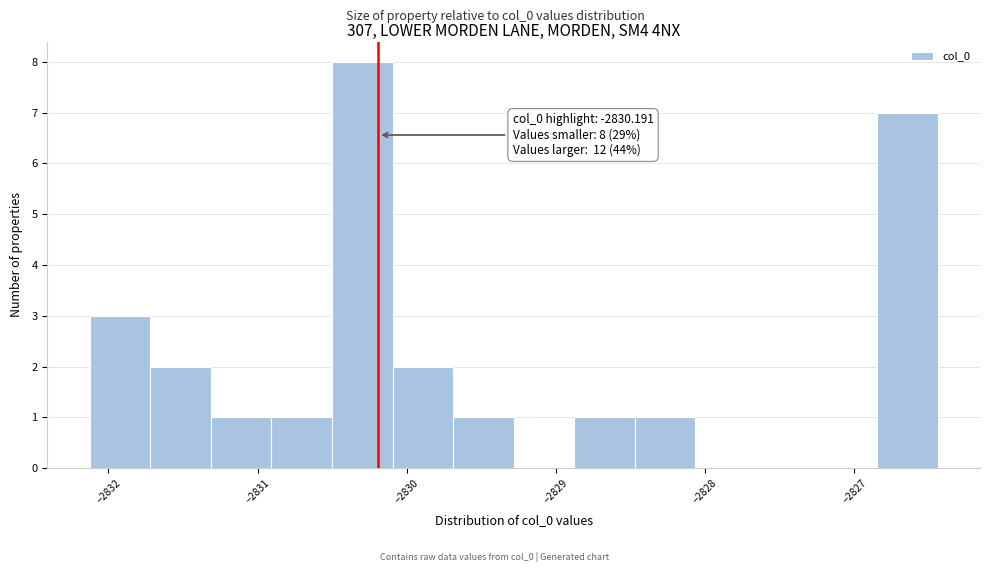

Over which range of the x-axis is the bar tallest?

-2830.5 to -2830.1